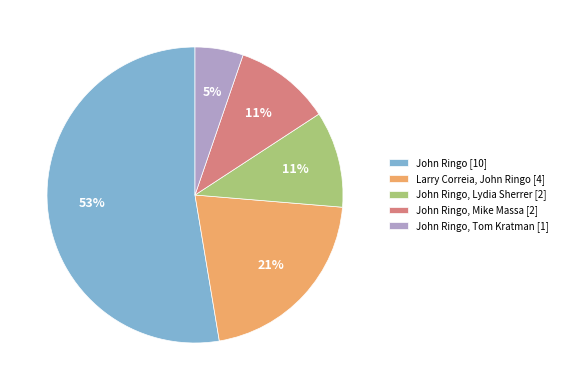

Count the number of slices in the pie.

5